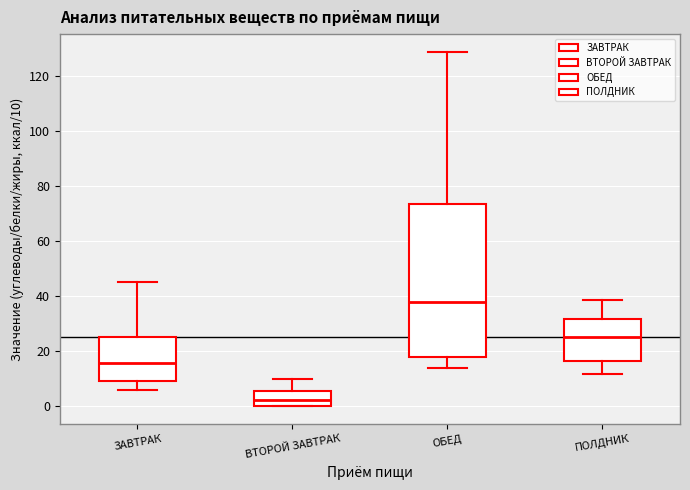

Reading left to right, read every box against the y-axis: the position of its median line, the range the box covers, and the ends of its whiskers. The values are not printed on the chart, so give them approximately, as read against the axis.

ЗАВТРАК: median 16, box 10 to 26, whiskers 6 to 46
ВТОРОЙ ЗАВТРАК: median 2, box 0 to 6, whiskers 0 to 10
ОБЕД: median 38, box 18 to 74, whiskers 14 to 128
ПОЛДНИК: median 26, box 16 to 32, whiskers 12 to 38